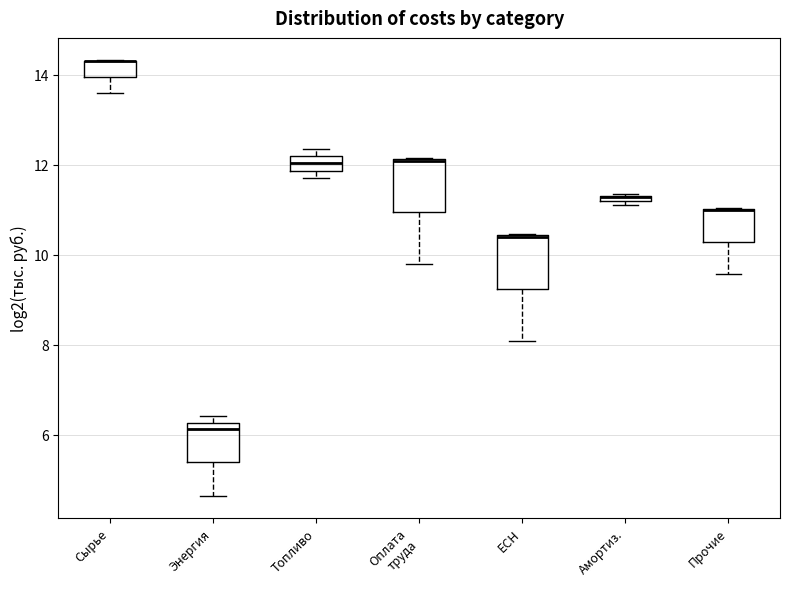

Where is the upper edge of the box for Топливо on the y-axis? The values are not printed on the chart, so give them approximately, as read against the axis.

12.2